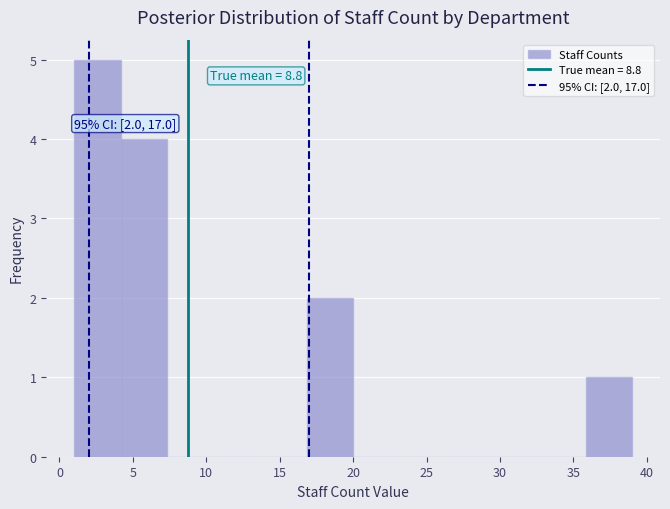

Which range on the x-axis has the tallest bar?

1.0 to 4.0